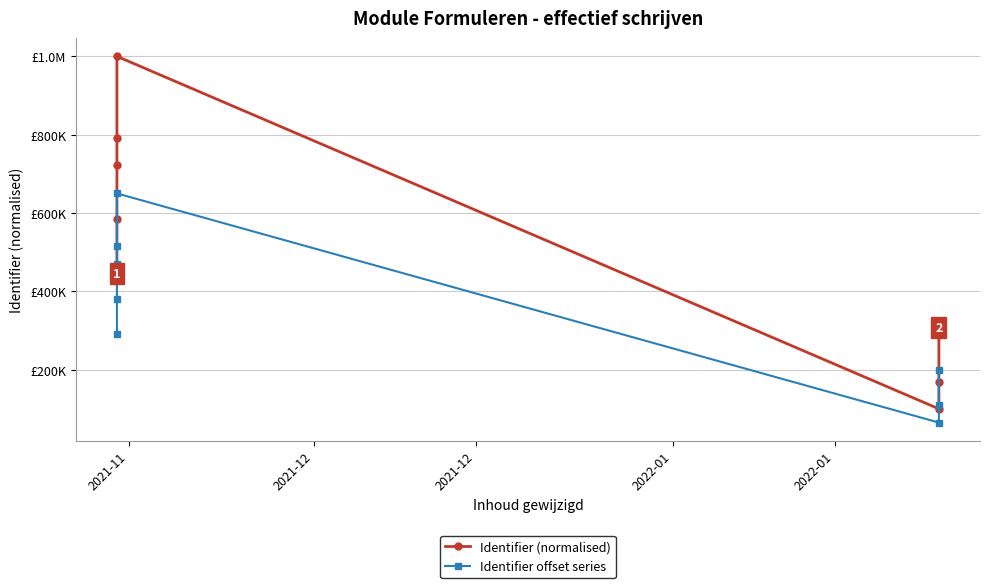

Rank the series by their maximum value, from lowest to highest.

Identifier offset series, Identifier (normalised)